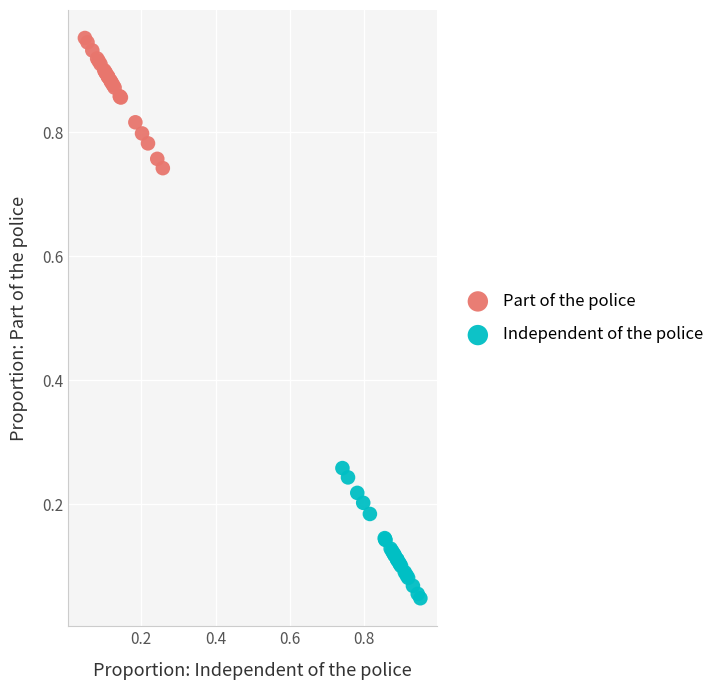

Which series reaches the minimum Y coordinate?

Independent of the police